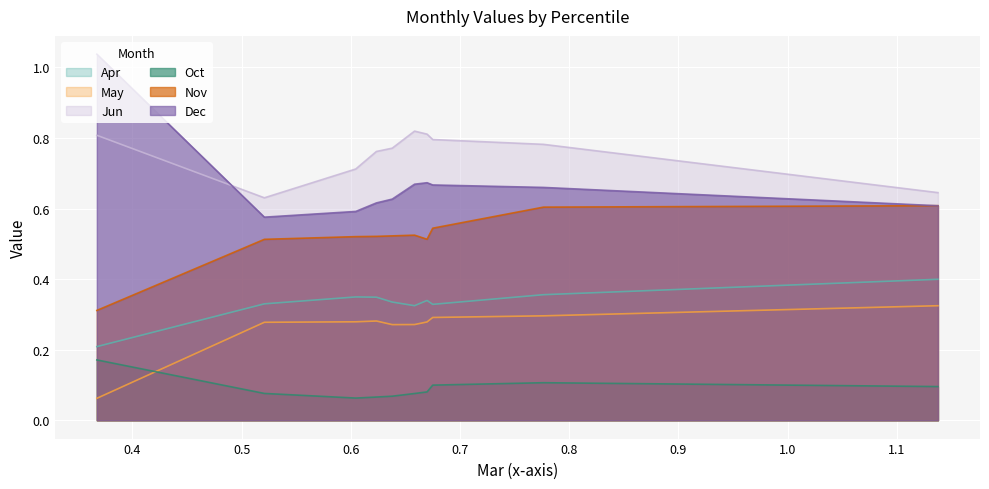

Between pct45 and pct55, which is larger?

pct45